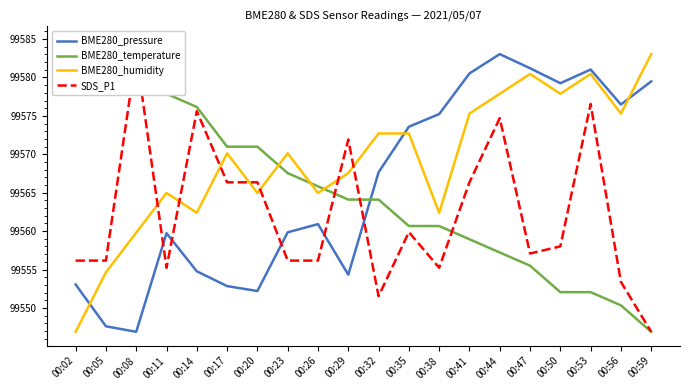

How many lines are shown in the chart?

4